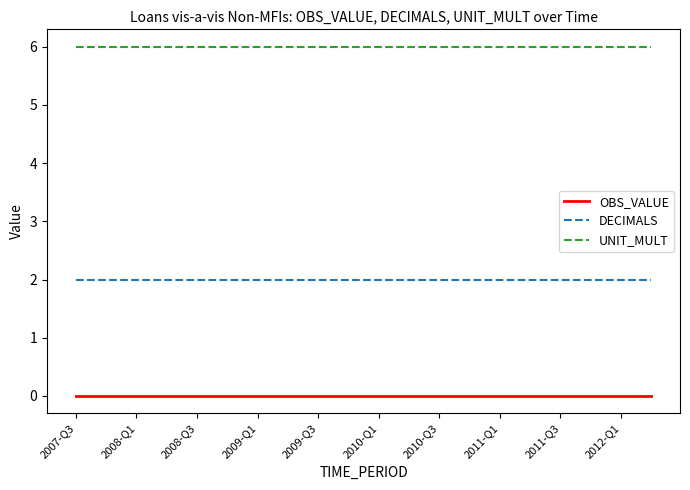

True or false: DECIMALS and UNIT_MULT intersect in this chart.

False